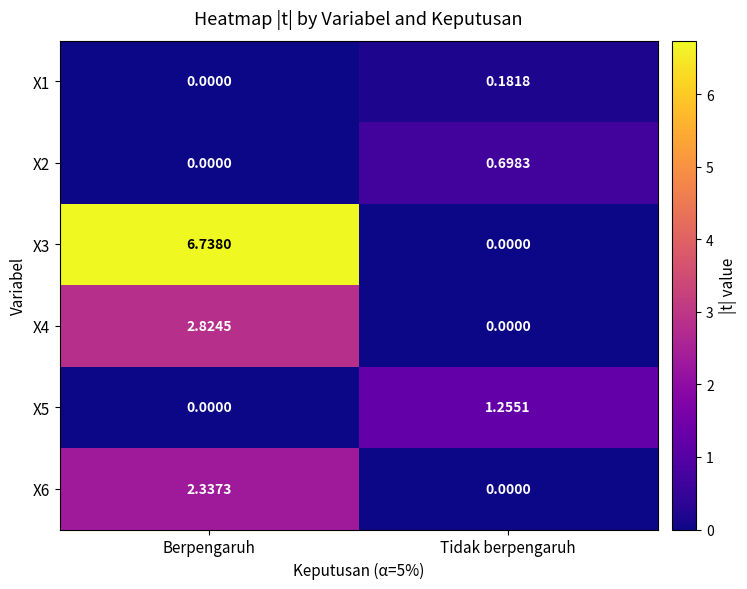

Which series changed the most between Berpengaruh and Tidak berpengaruh?

X3